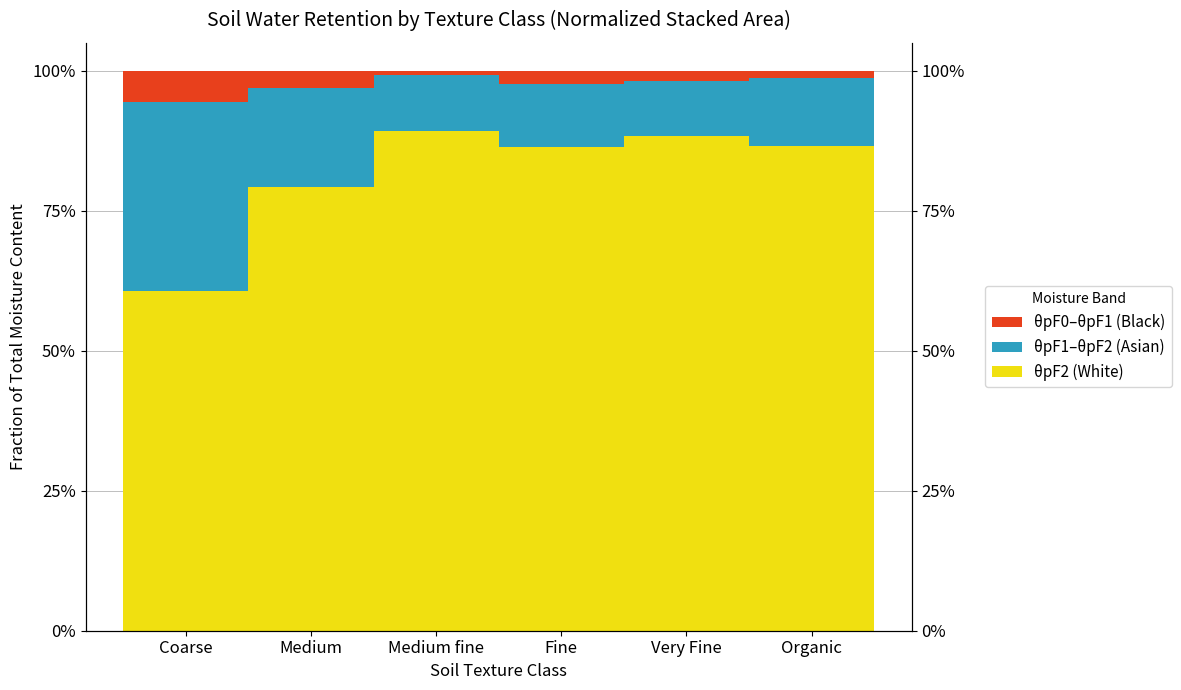

True or false: θpF1–θpF2 (Asian) has a value of 0.5 at Coarse.

False